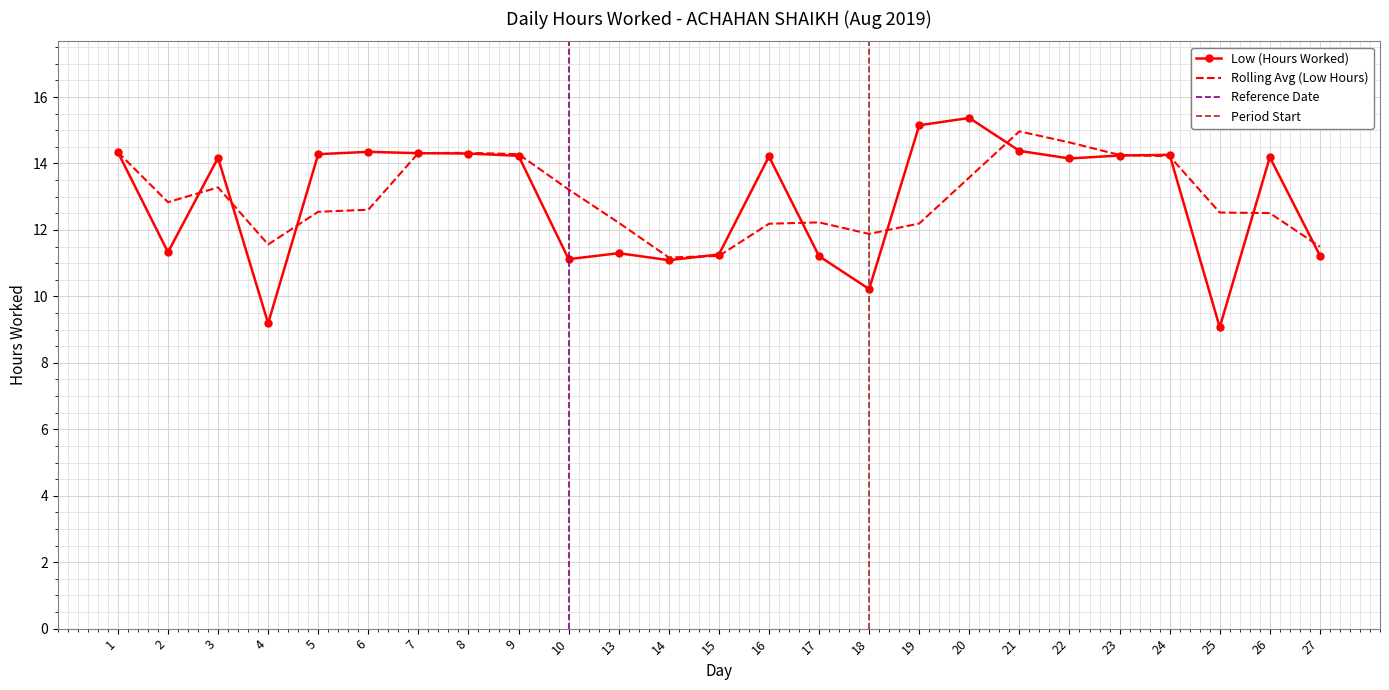

What is the average value?

12.9